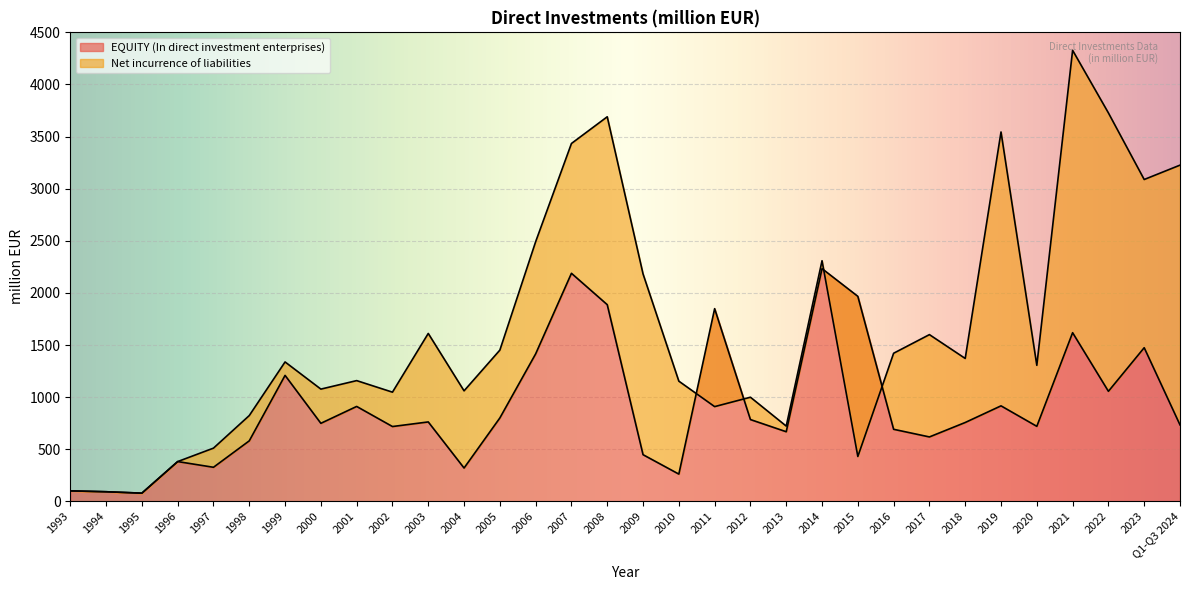

What position from the left is 2012?

20